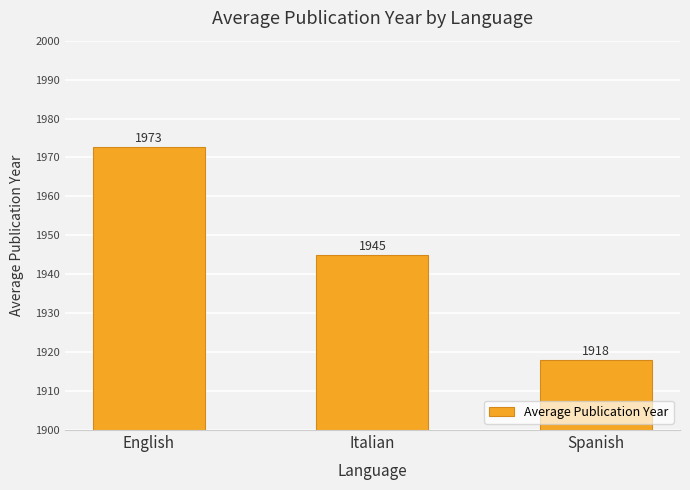

What is the maximum value shown in the chart?

1972.7